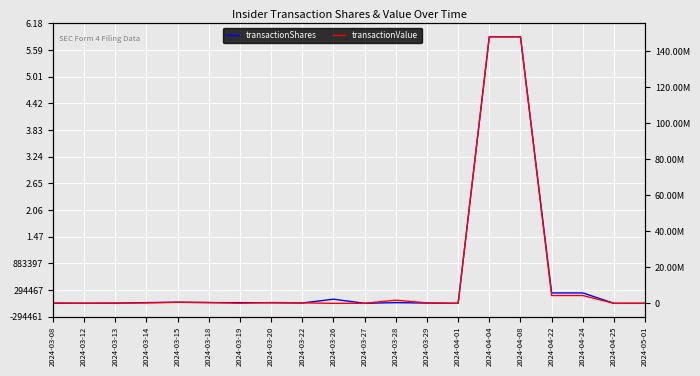

How many data points in transactionValue are above 228965?

9